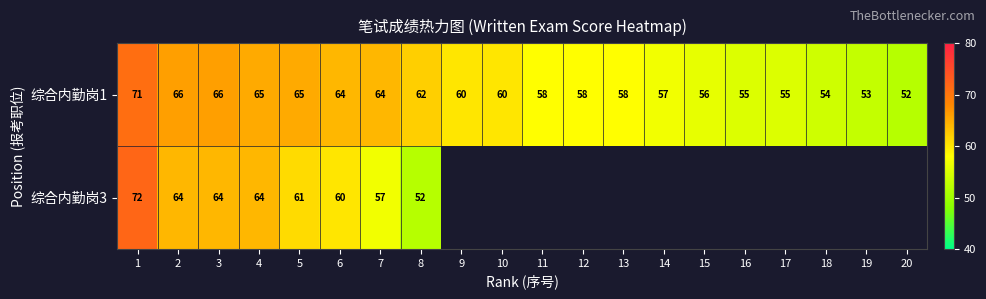

What is the difference between the maximum and minimum values in the 综合内勤岗1 series?

19